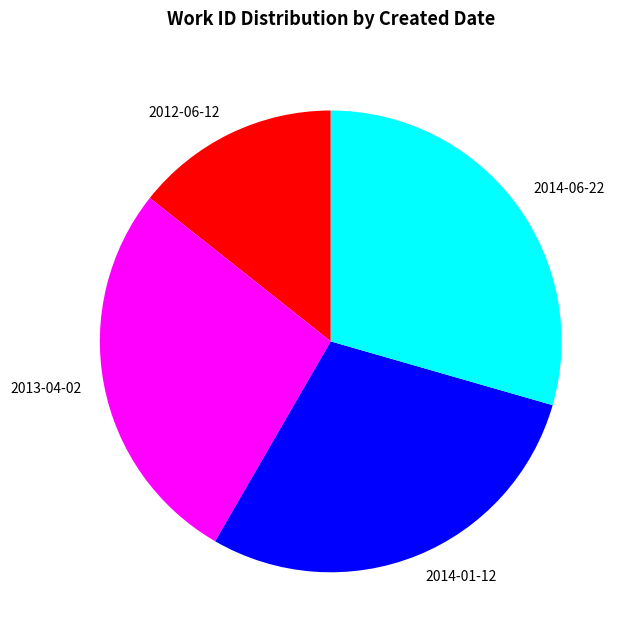

Does 2013-04-02 account for over 50% of the chart?

No